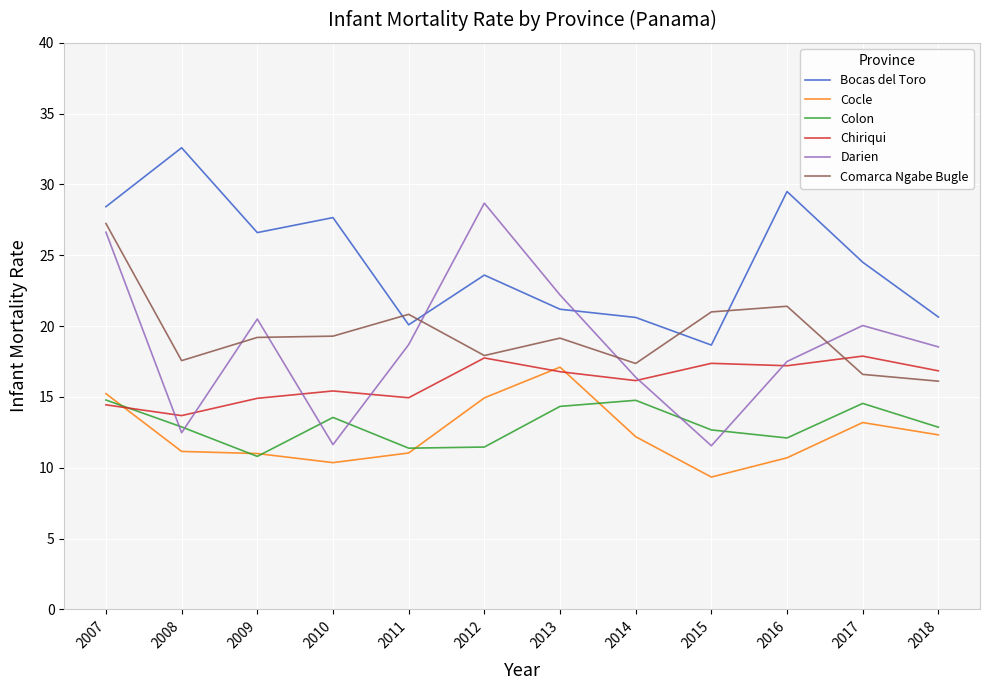

What is the spread (max minus min) of values at 2011?

9.8